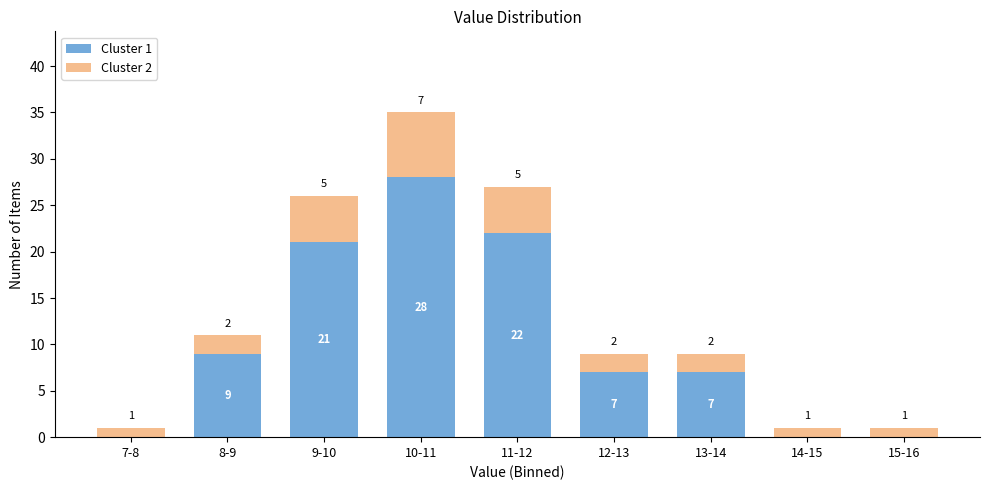

Reading left to right, what are the values for Cluster 1?

7-8=0	8-9=9	9-10=21	10-11=28	11-12=22	12-13=7	13-14=7	14-15=0	15-16=0